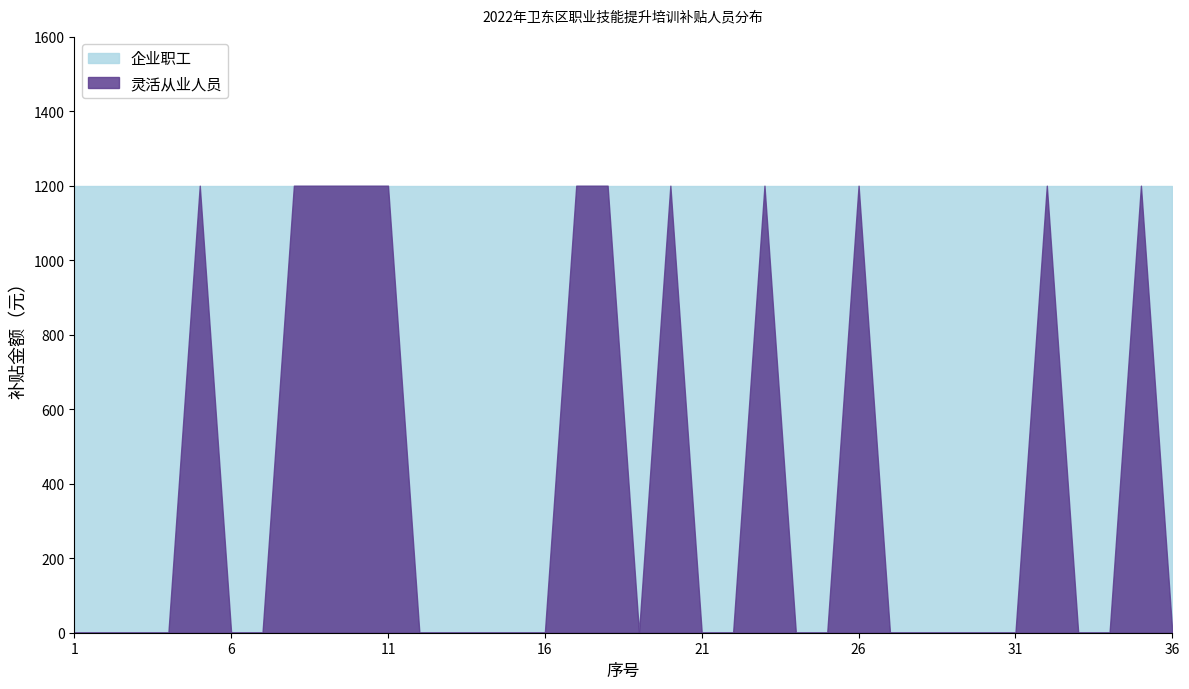

True or false: 企业职工 and 灵活从业人员 cross at least once.

False